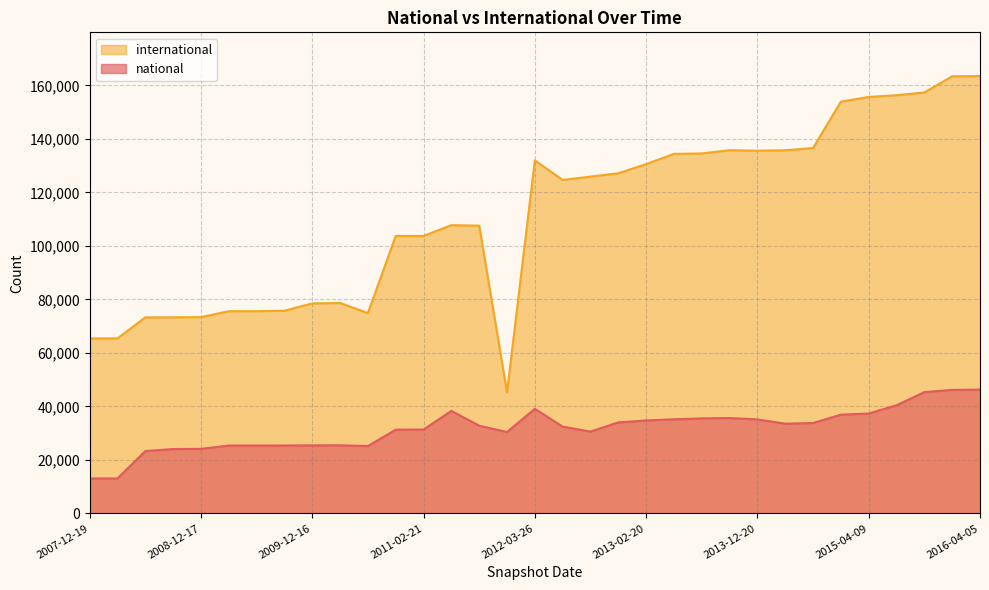

How many lines are shown in the chart?

2